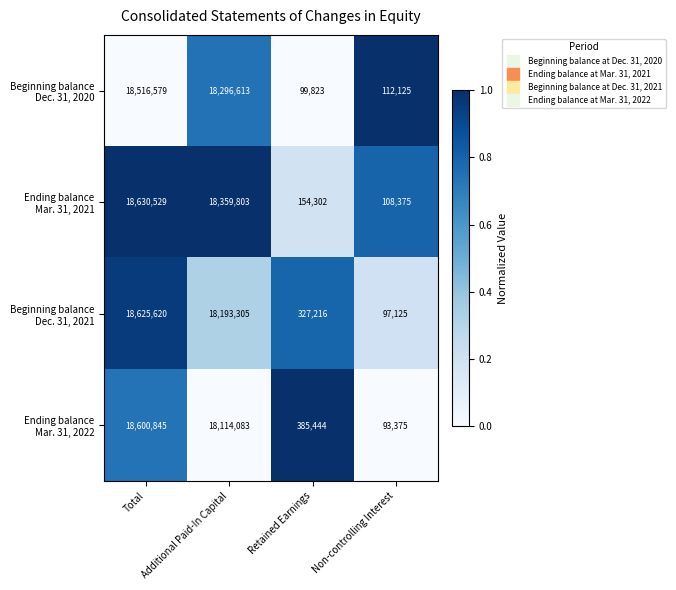

What is the minimum value shown in the chart?

93375